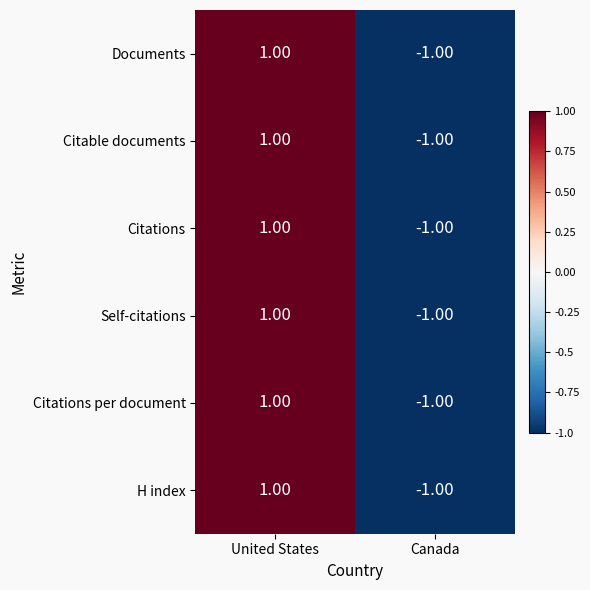

Which category has the lowest value across all series?

Canada